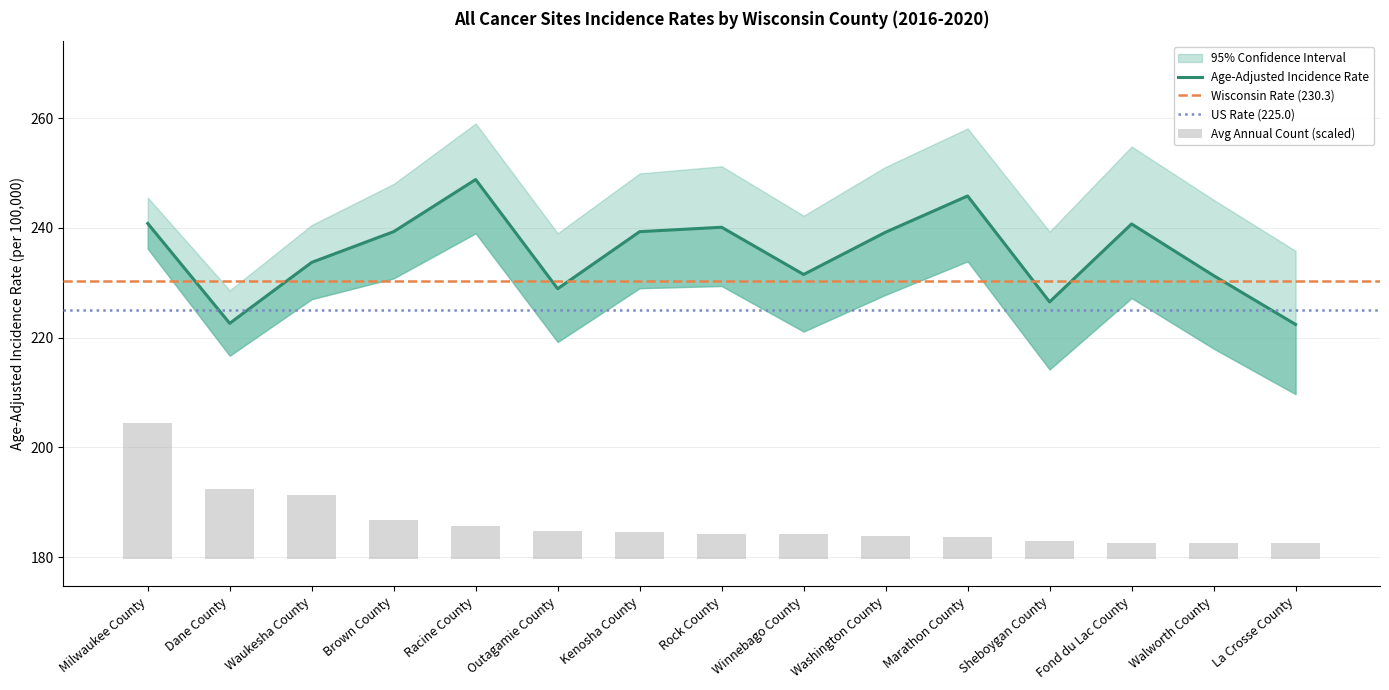

At which label does Avg Annual Count first exceed 4?

Milwaukee County